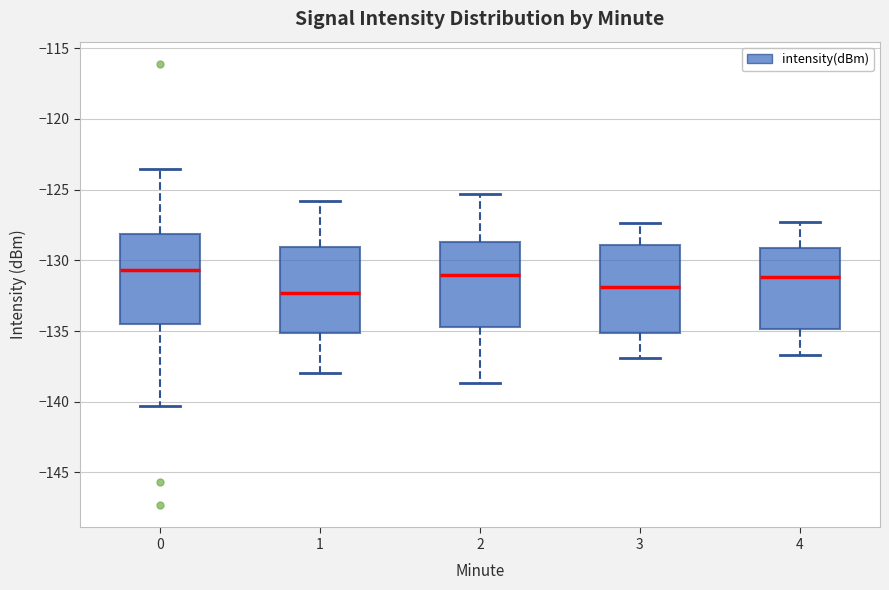

Where is the upper edge of the box at x = 4 on the y-axis? The values are not printed on the chart, so give them approximately, as read against the axis.

-129.0